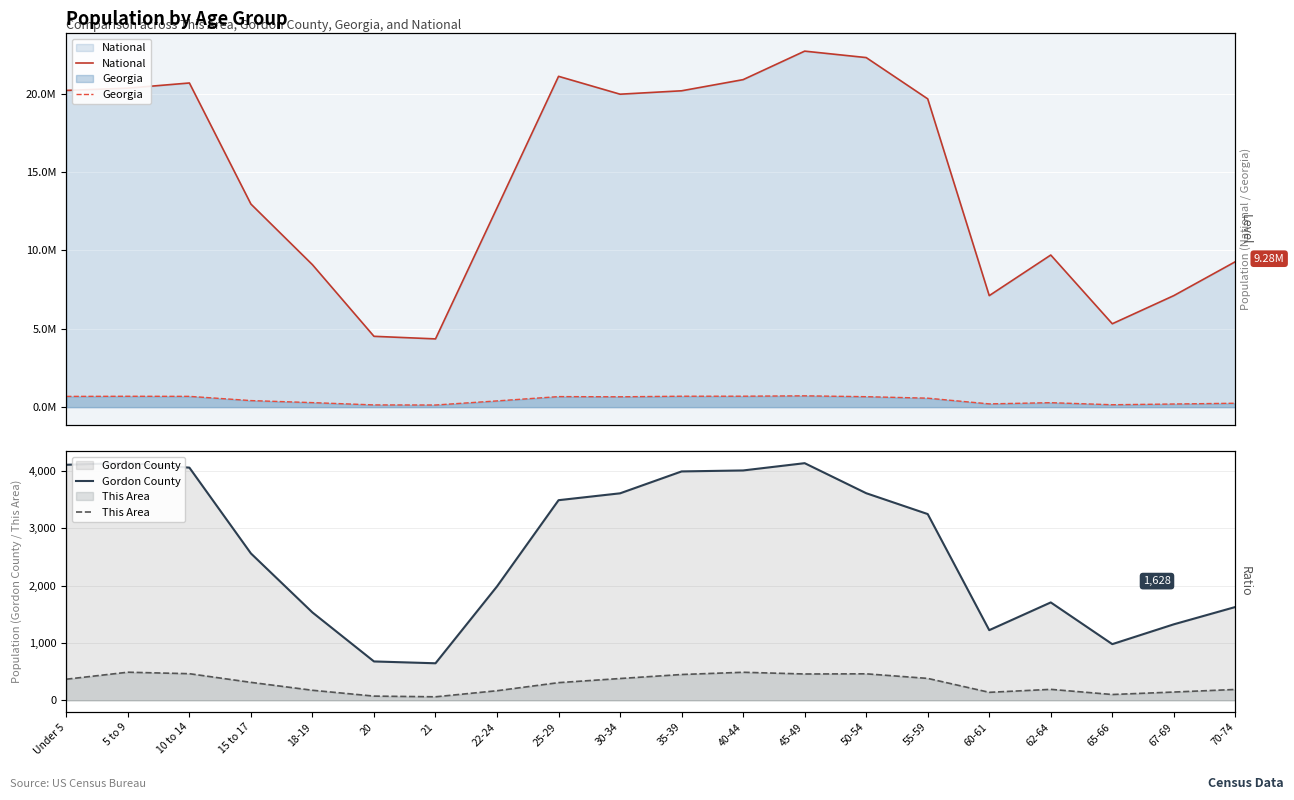

What is the label of the 14th point from the right?

21